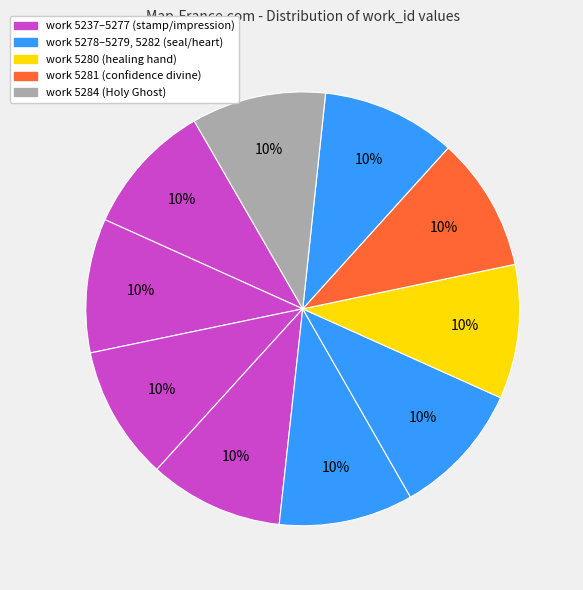

Which category has the biggest portion of the pie?

work 5284